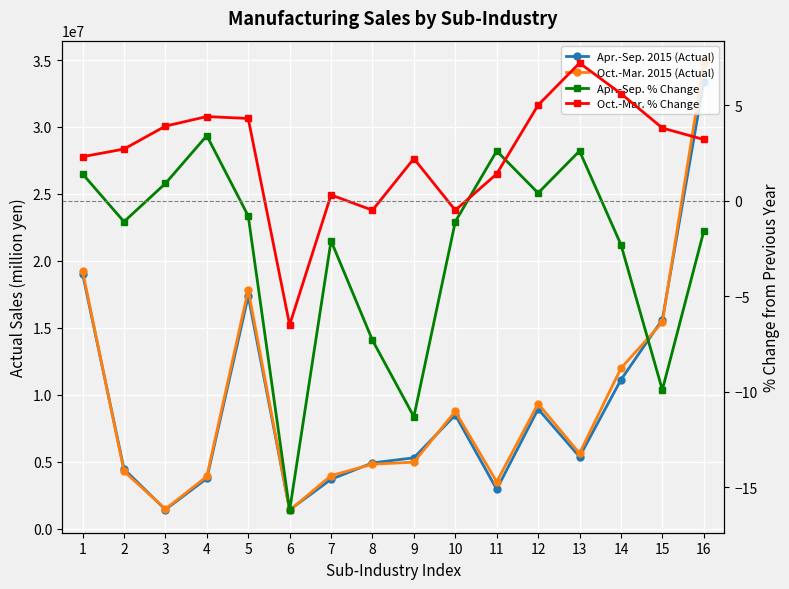

What are all the series names shown in the legend?

Apr.-Sep. 2015 (Actual), Oct.-Mar. 2015 (Actual), Apr.-Sep. % Change, Oct.-Mar. % Change